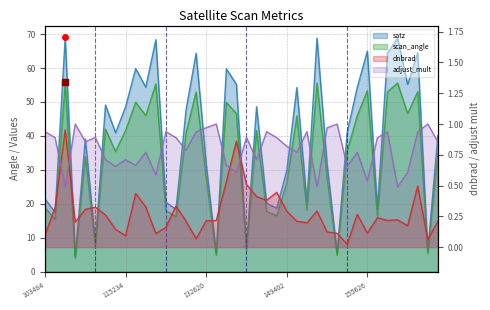

True or false: scan_angle and satz cross at least once.

False